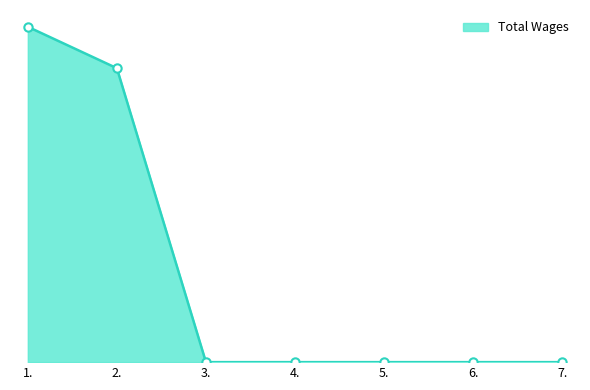

What is the difference between the second highest and minimum values?

39626